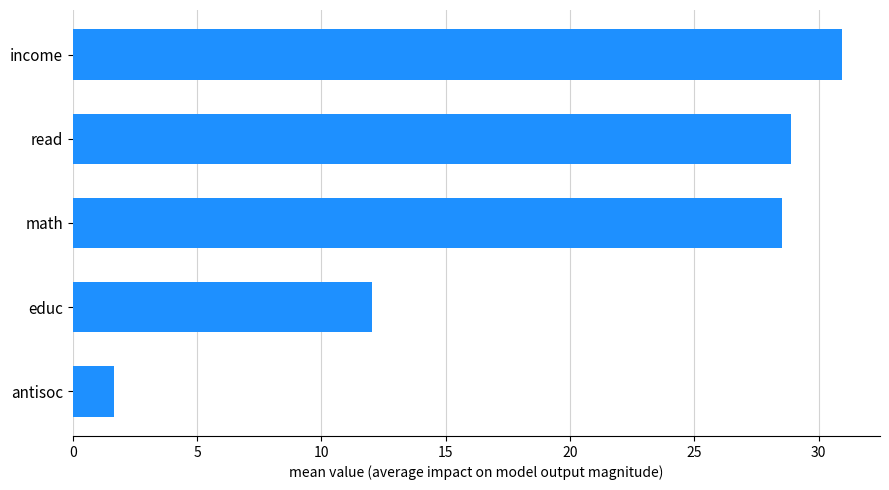

Which has a higher value, math or educ?

math